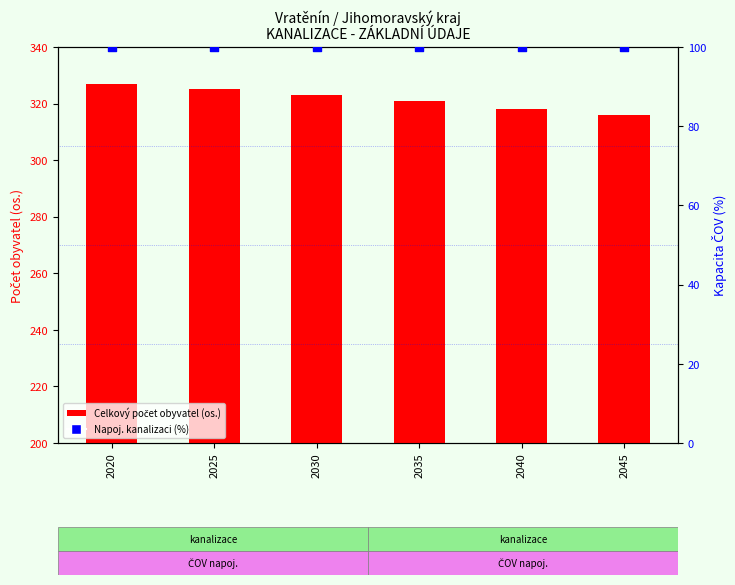

What is the total value across all series at 2040?

418